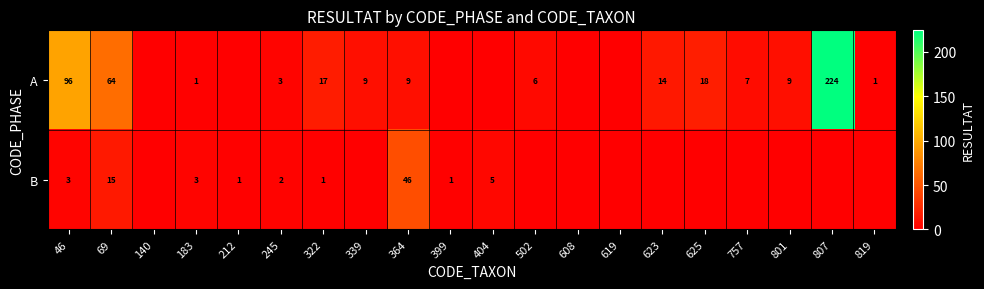

Which series changed the most between 183 and 245?

A